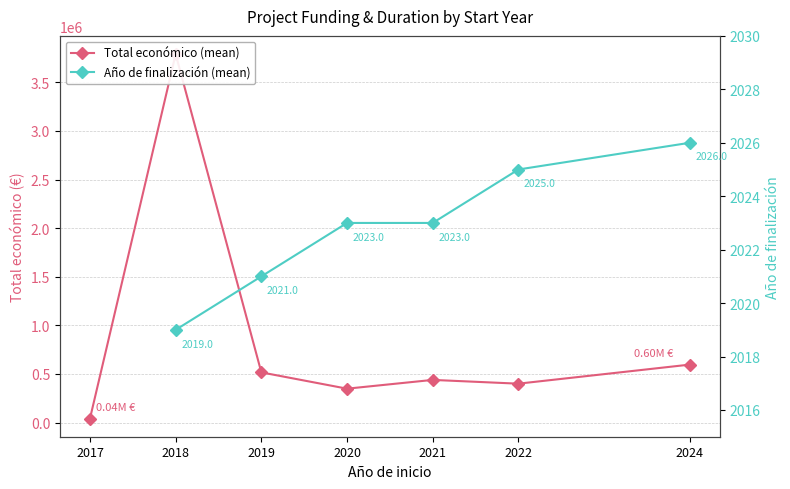

True or false: Año de finalización (mean) has more than 2 points higher than both neighbors.

False